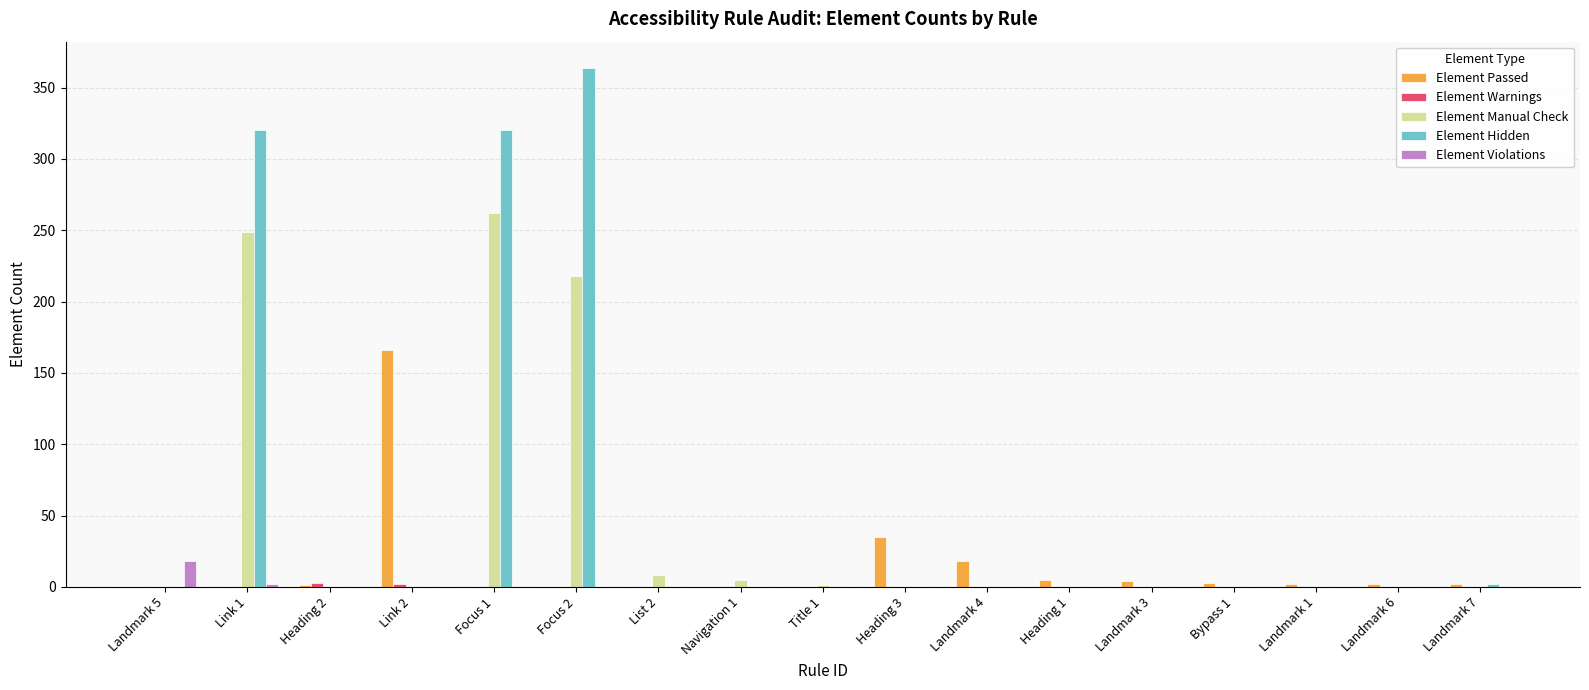

The value of Element Passed at Heading 2 is 1. True or false?

True